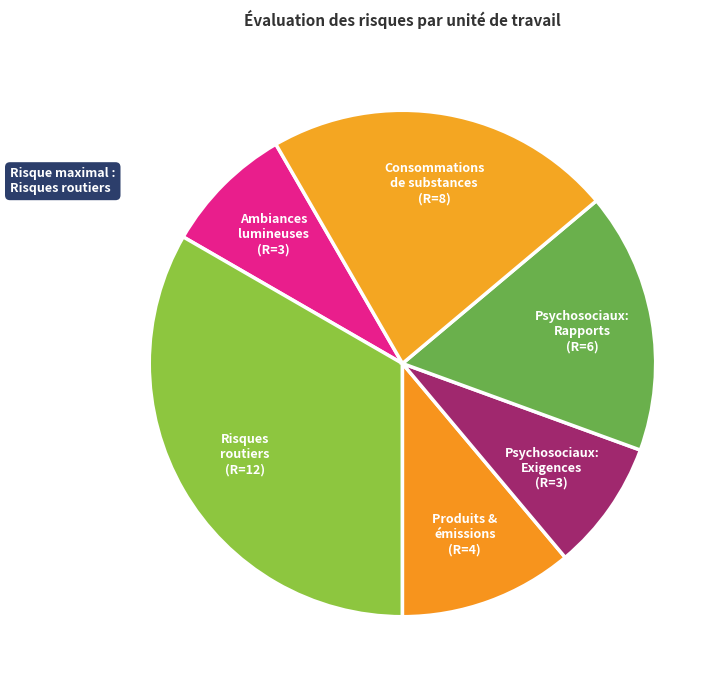

How many segments does this pie chart have?

6